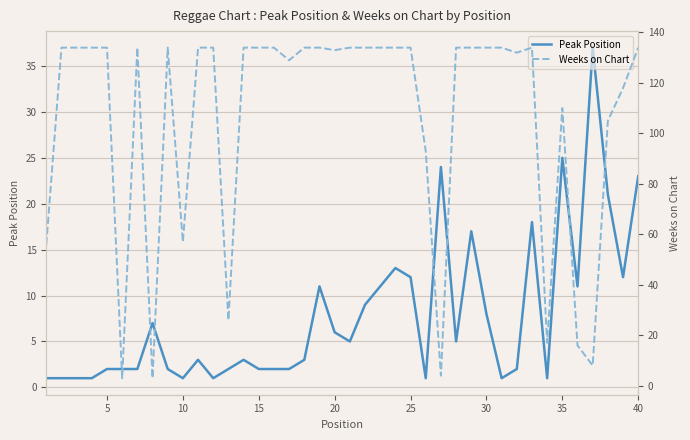

Which series has the largest range (max minus min)?

Weeks on Chart